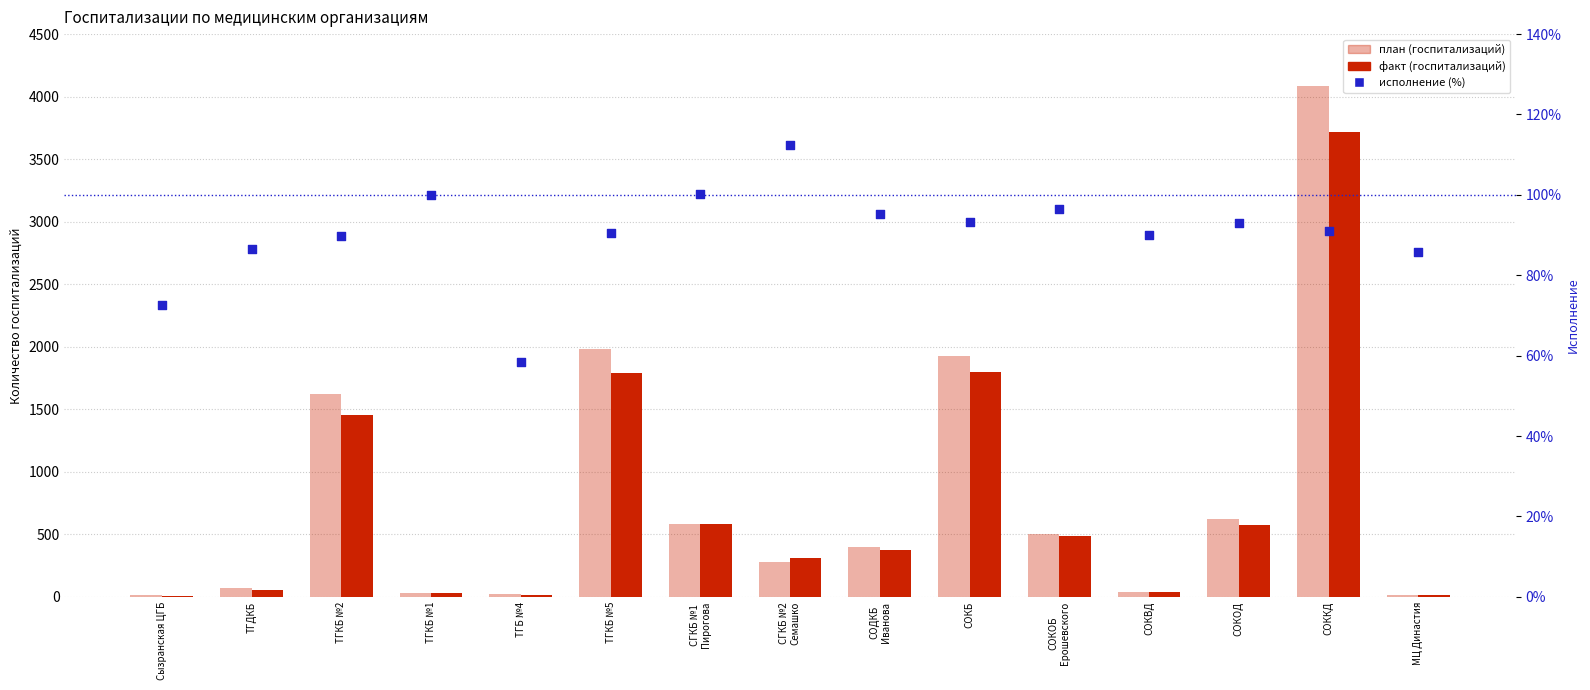

Which series has the widest spread of Y values?

план (госпитализаций)